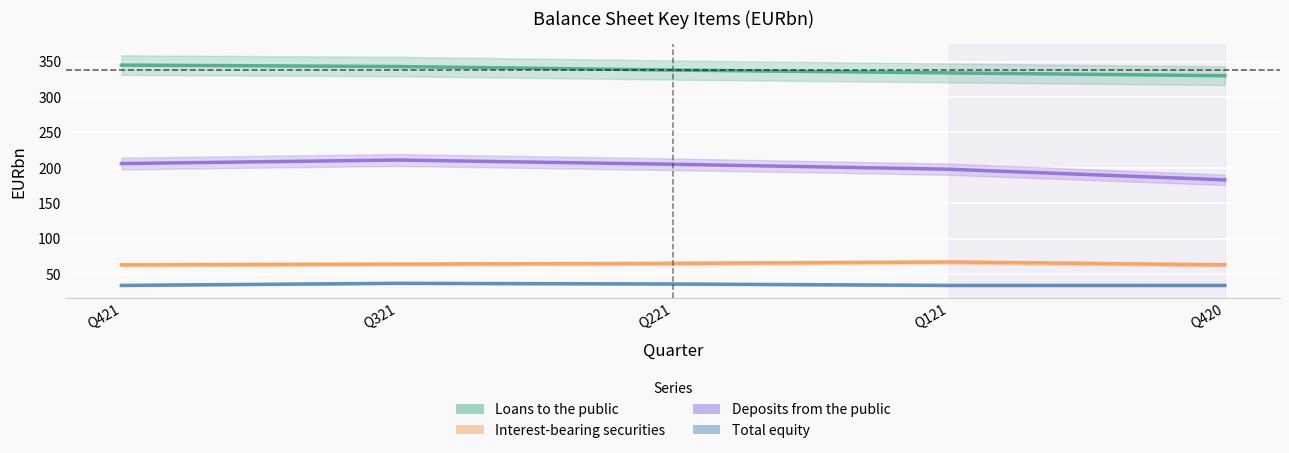

What value does the Loans to the public series have at Q420, to the nearest 10?

330